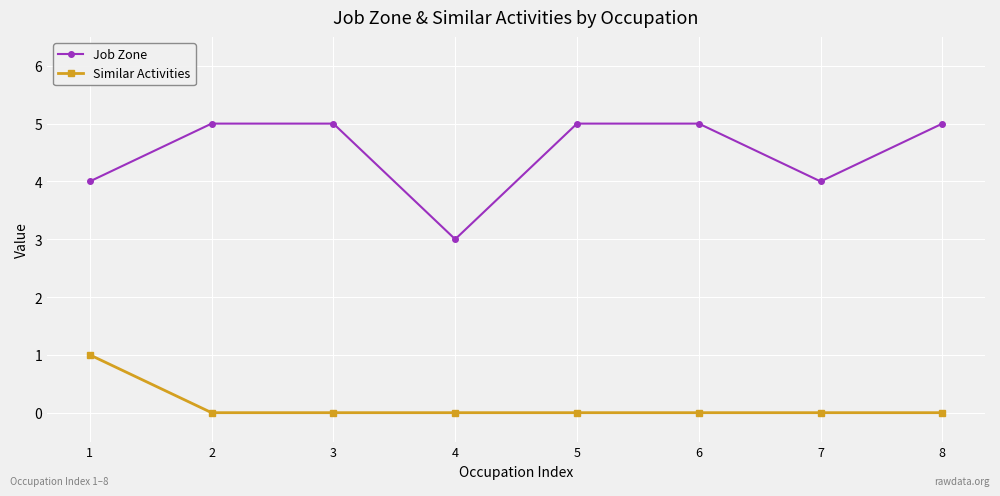

Which series has the largest range (max minus min)?

Job Zone